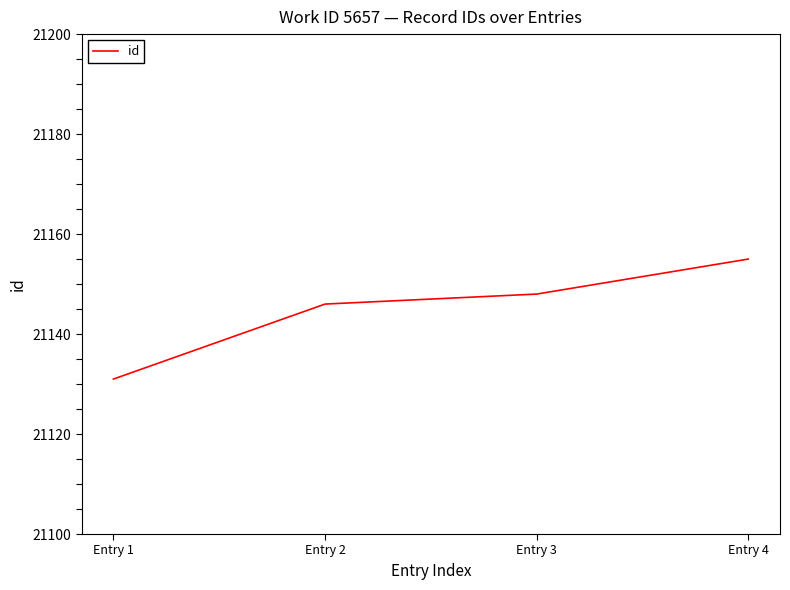

What is the average value?

21145